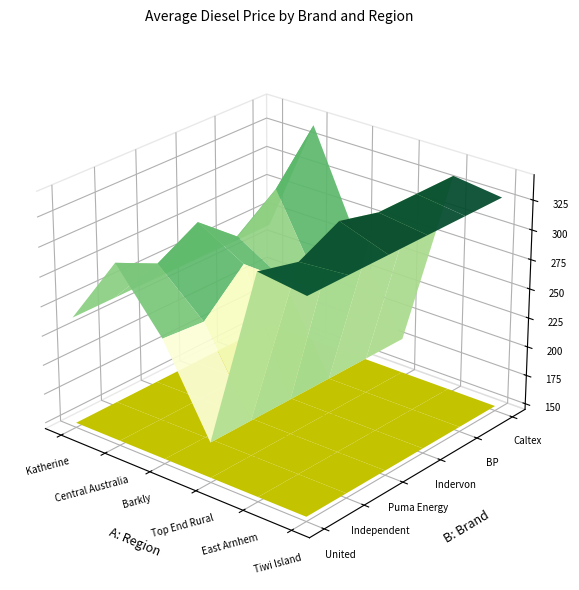

What is the difference between the second highest and minimum values in the Independent series?

283